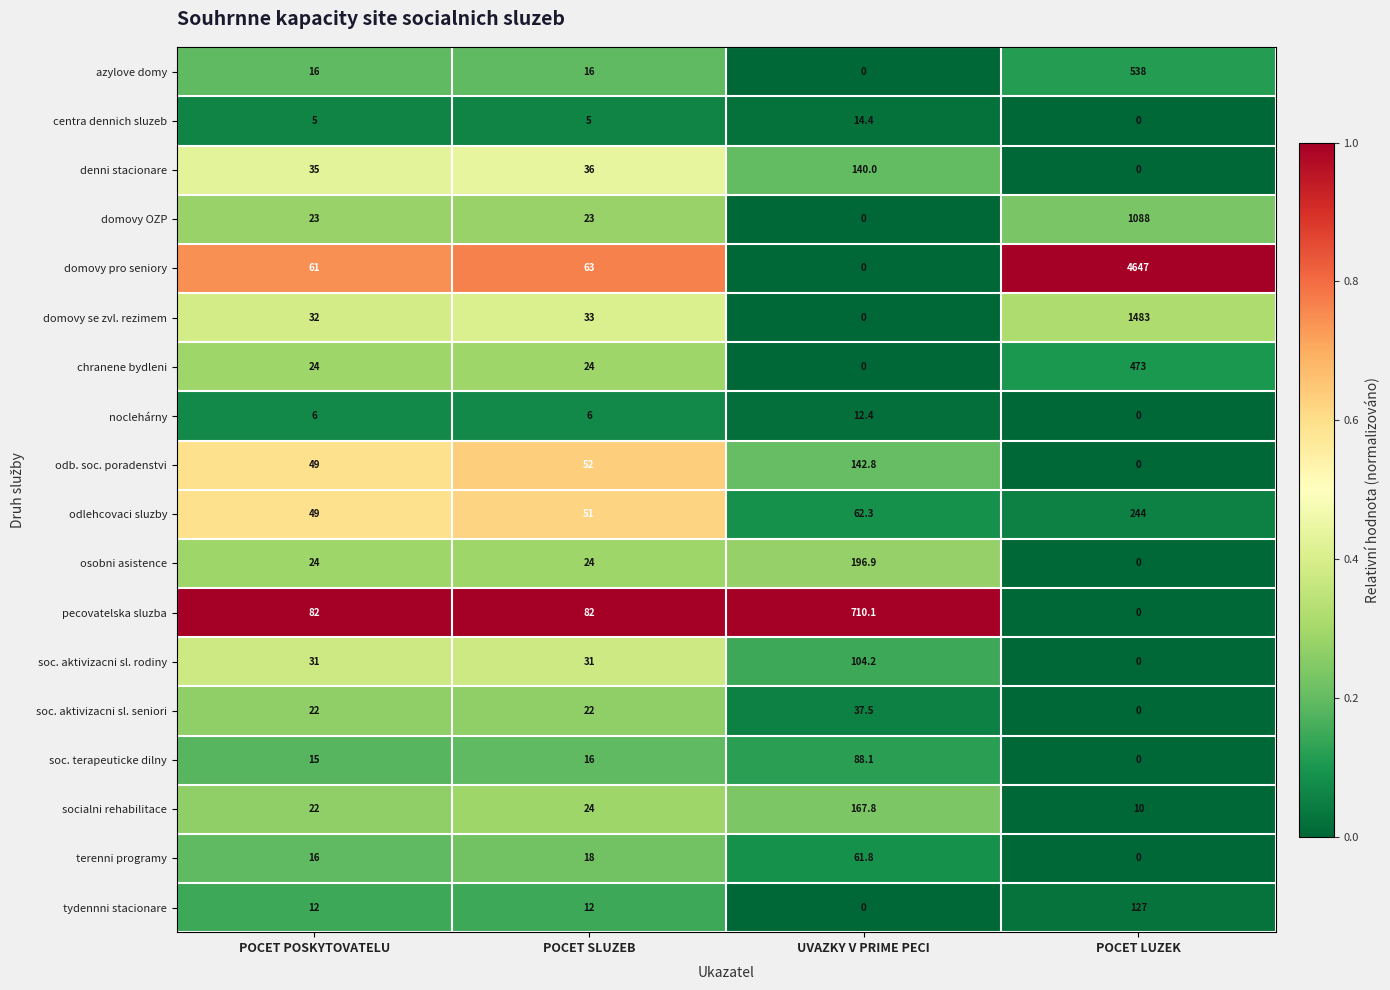

At which category is the sum across all series the highest?

POCET LUZEK